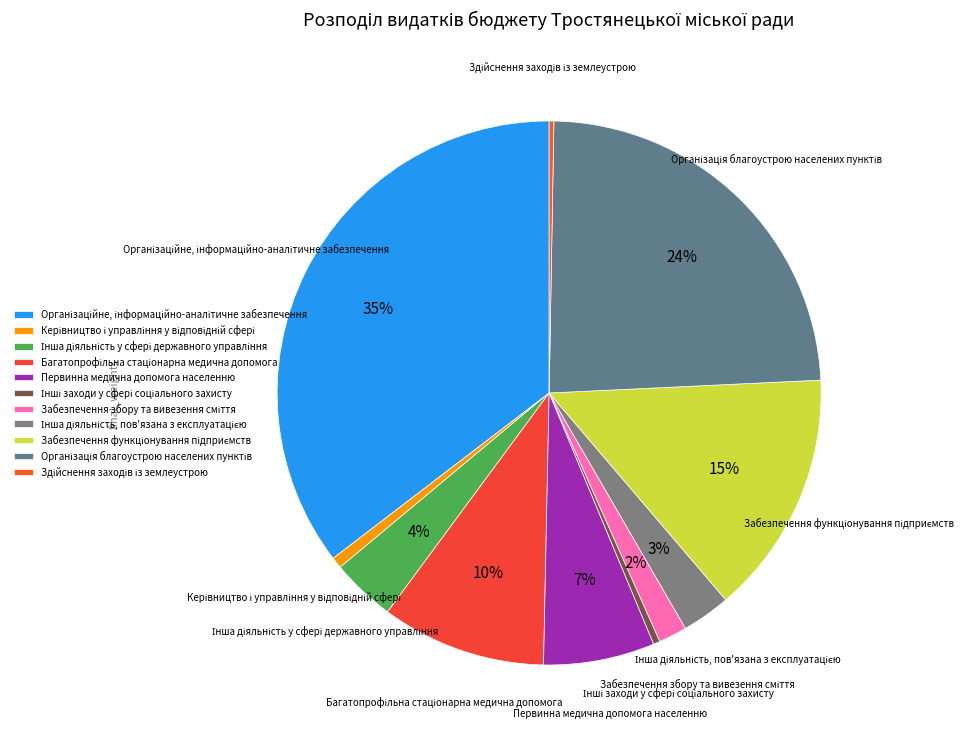

To the nearest percent, what is the average slice percentage?

9%